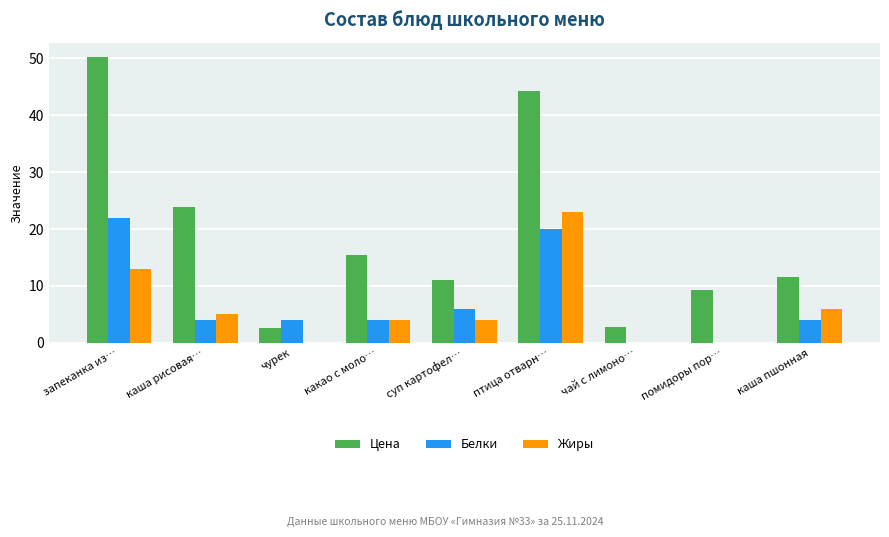

At which category is the sum across all series the highest?

птица отварн…